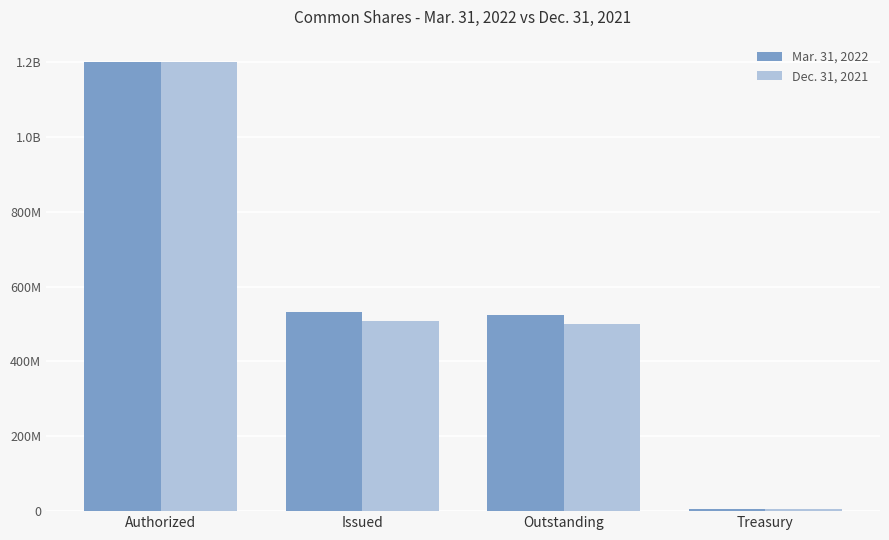

What are all the series names shown in the legend?

Mar. 31, 2022, Dec. 31, 2021